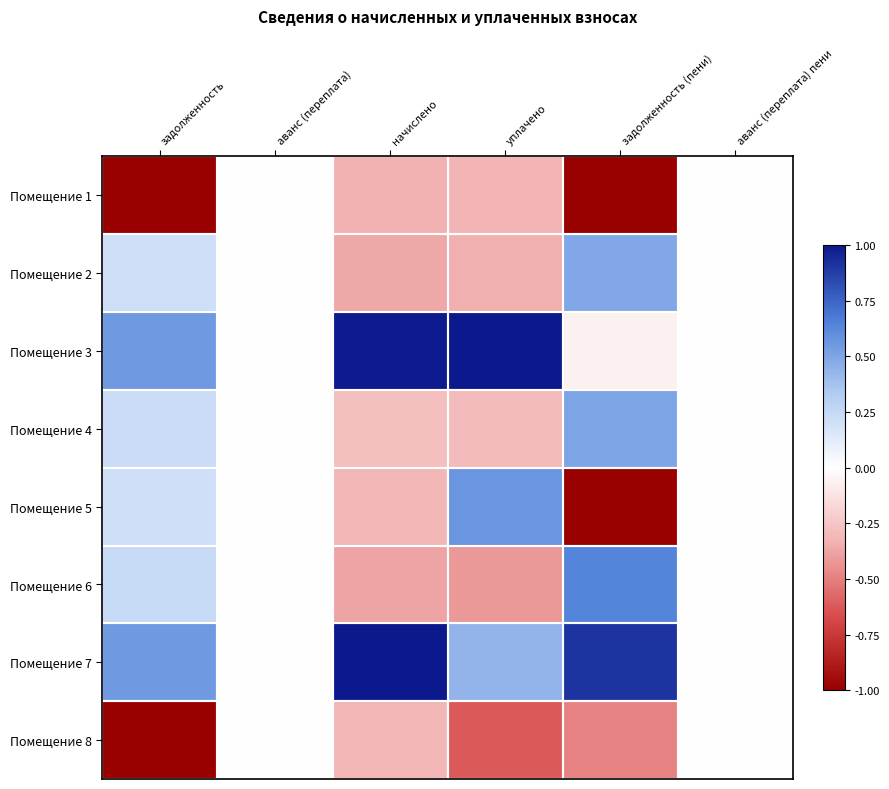

Reading left to right, extract all data points from this chart.

Помещение 1: задолженность=-1.0	аванс (переплата)=0.0	начислено=-0.3	уплачено=-0.3	задолженность (пени)=-1.0	аванс (переплата) пени=0.0
Помещение 2: задолженность=0.2	аванс (переплата)=0.0	начислено=-0.4	уплачено=-0.3	задолженность (пени)=0.5	аванс (переплата) пени=0.0
Помещение 3: задолженность=0.6	аванс (переплата)=0.0	начислено=1.0	уплачено=1.0	задолженность (пени)=-0.1	аванс (переплата) пени=0.0
Помещение 4: задолженность=0.2	аванс (переплата)=0.0	начислено=-0.3	уплачено=-0.3	задолженность (пени)=0.5	аванс (переплата) пени=0.0
Помещение 5: задолженность=0.2	аванс (переплата)=0.0	начислено=-0.3	уплачено=0.6	задолженность (пени)=-1.0	аванс (переплата) пени=0.0
Помещение 6: задолженность=0.2	аванс (переплата)=0.0	начислено=-0.4	уплачено=-0.4	задолженность (пени)=0.6	аванс (переплата) пени=0.0
Помещение 7: задолженность=0.6	аванс (переплата)=0.0	начислено=1.0	уплачено=0.4	задолженность (пени)=0.9	аванс (переплата) пени=0.0
Помещение 8: задолженность=-1.0	аванс (переплата)=0.0	начислено=-0.3	уплачено=-0.6	задолженность (пени)=-0.5	аванс (переплата) пени=0.0